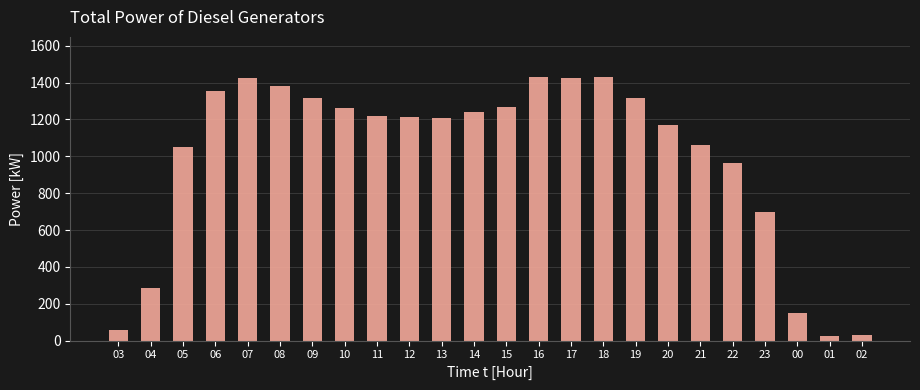

The value at 09 is 1315. True or false?

True